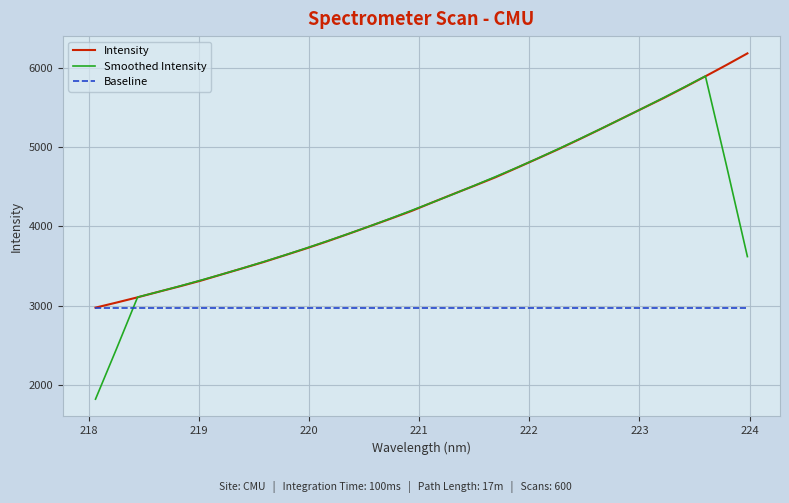

True or false: Intensity has more than 0 points higher than both neighbors.

False